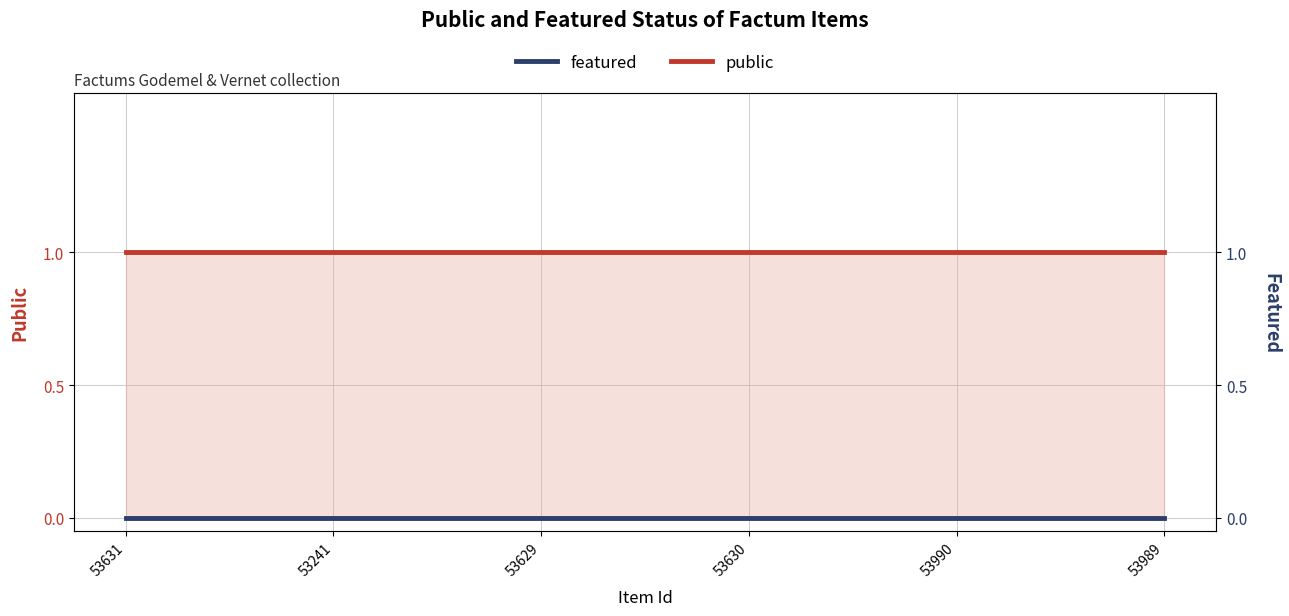

Which series has the widest spread of values?

public